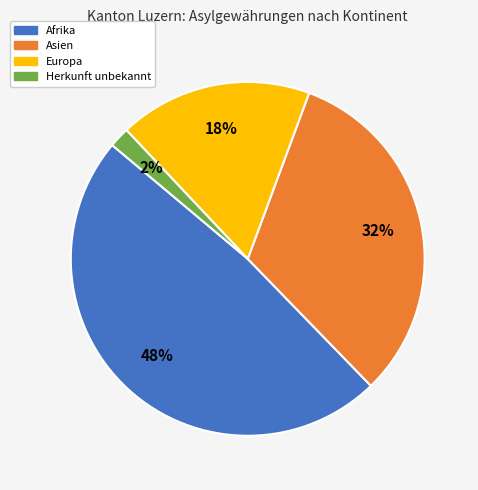

Which has a higher value, Herkunft unbekannt or Europa?

Europa